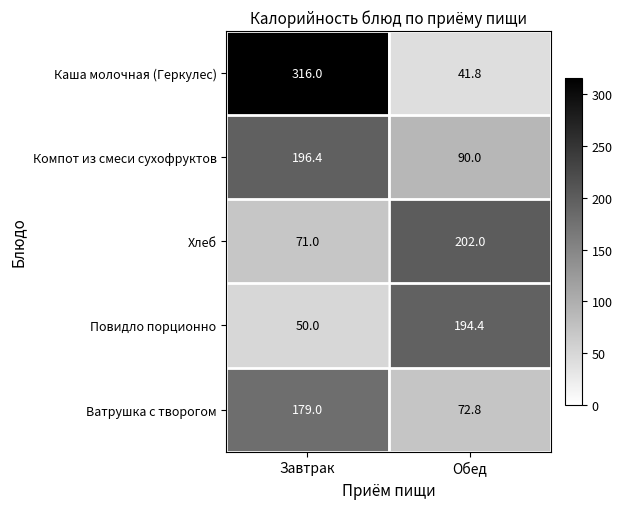

Rank the series at Обед from lowest to highest value.

Каша молочная (Геркулес), Ватрушка с творогом, Компот из смеси сухофруктов, Повидло порционно, Хлеб